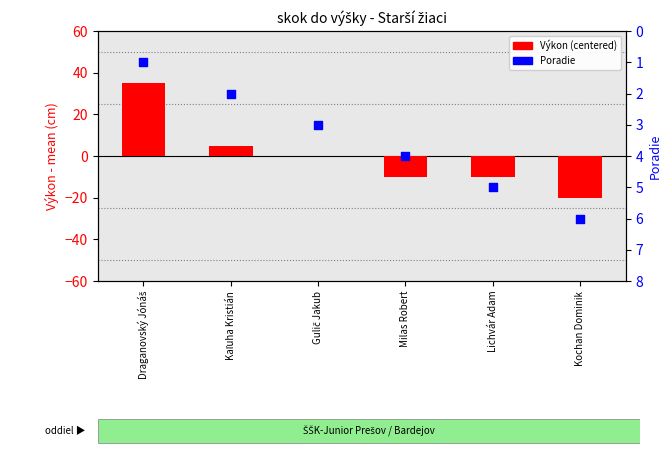

Is the value of Poradie at Kochan Dominik greater than the value of Výkon (centered) at Draganovský Jónáš?

No